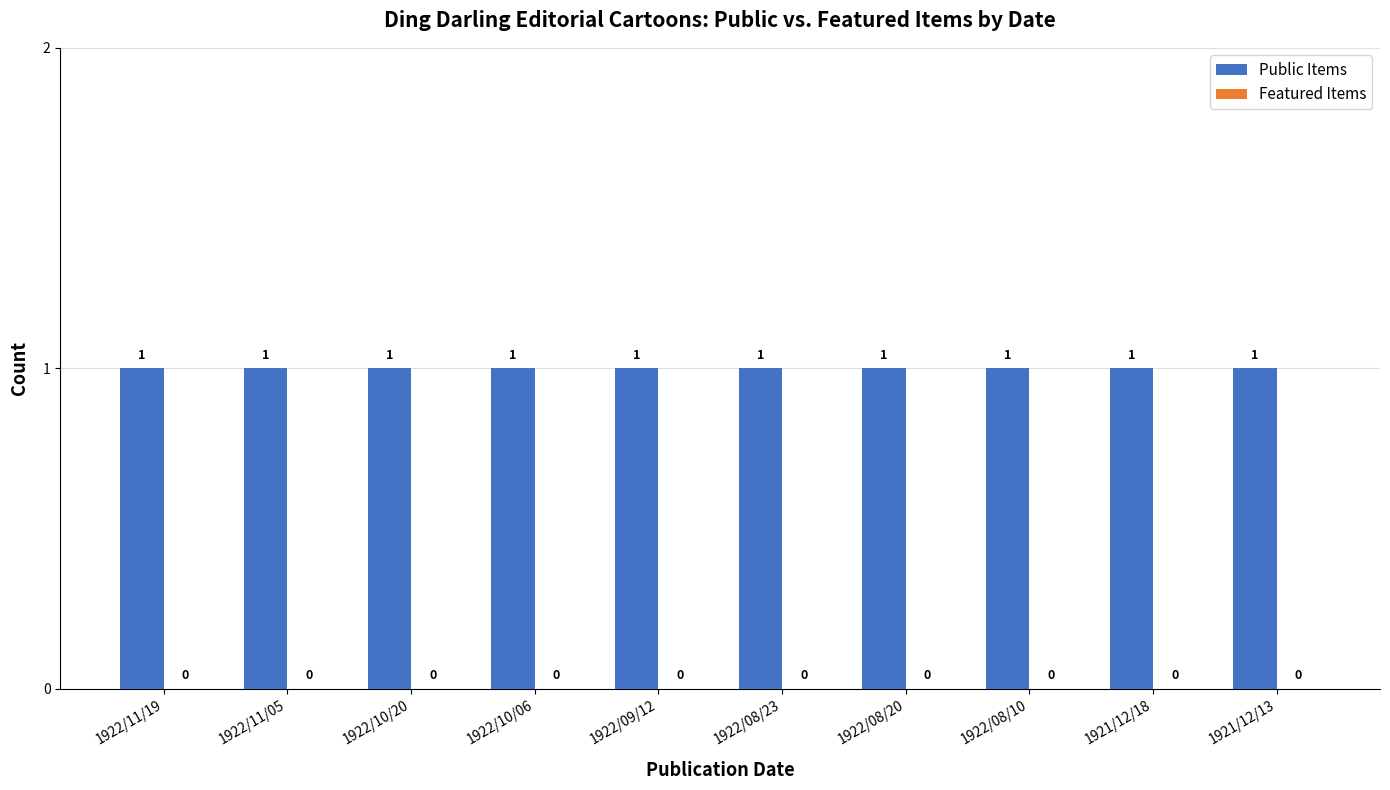

At how many categories does at least one series exceed 0?

10